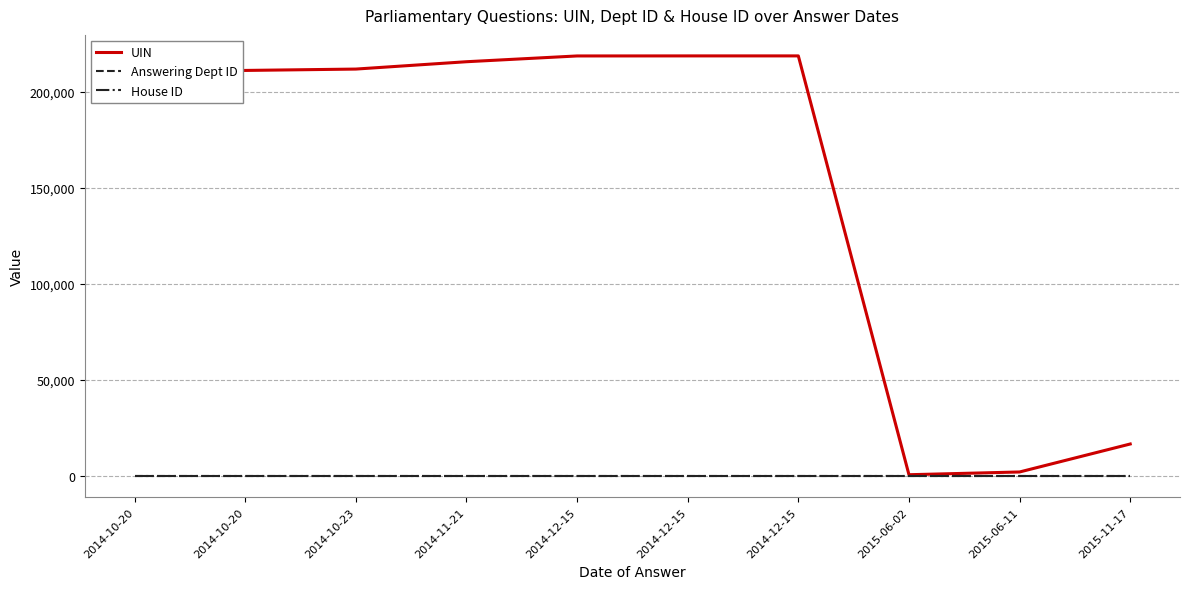

Does the chart display data point markers on the line(s)?

No